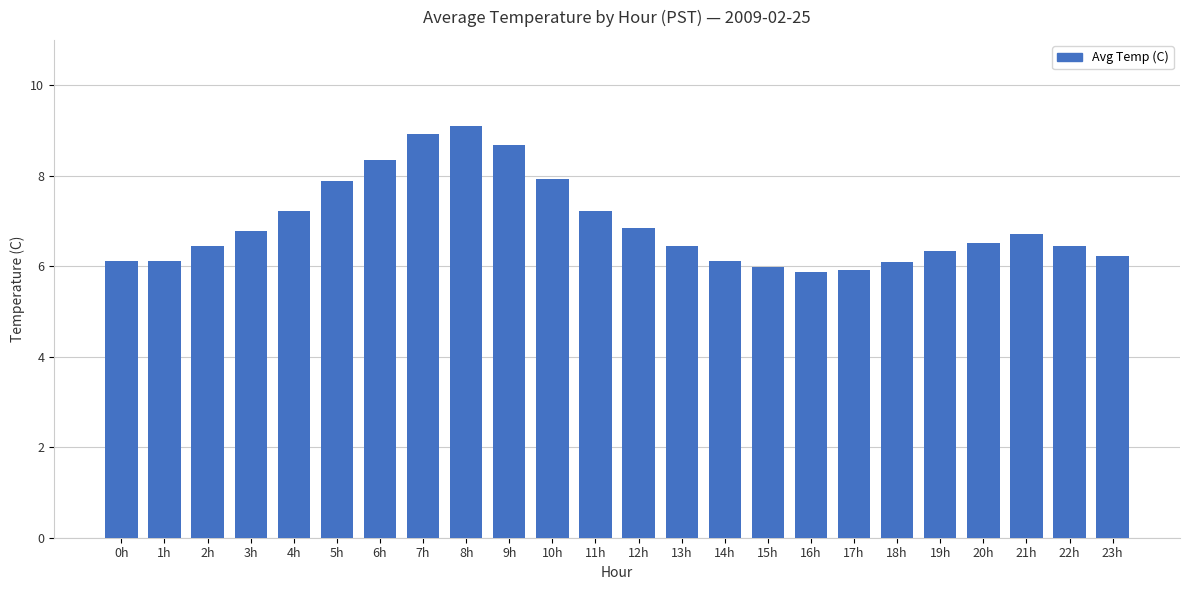

Read the value at 10h.

7.9